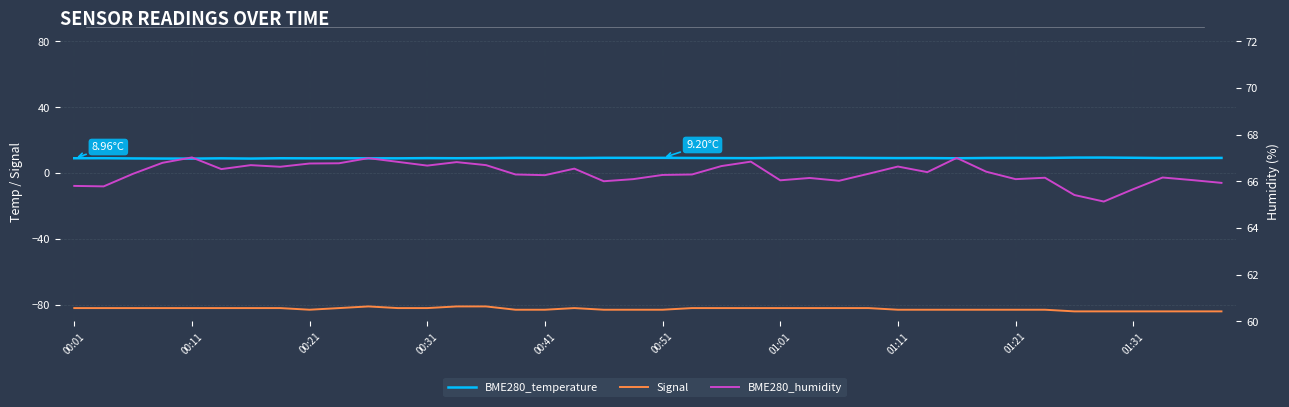

How many data points in BME280_temperature are less than 9?

14